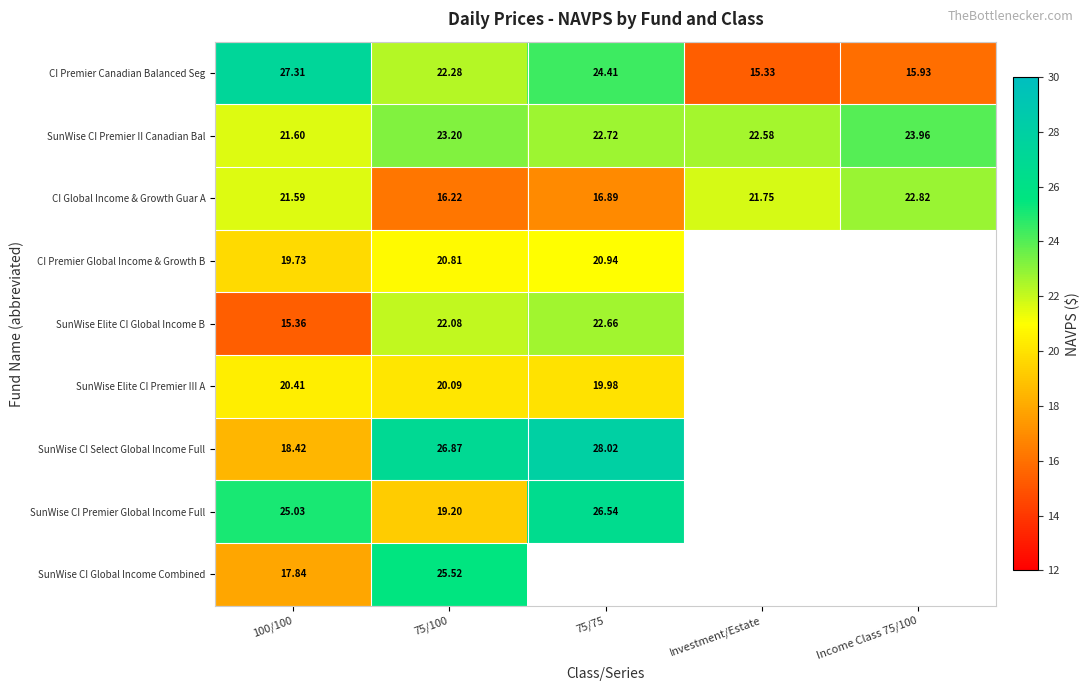

What is the total value across all series at 75/100?

196.3